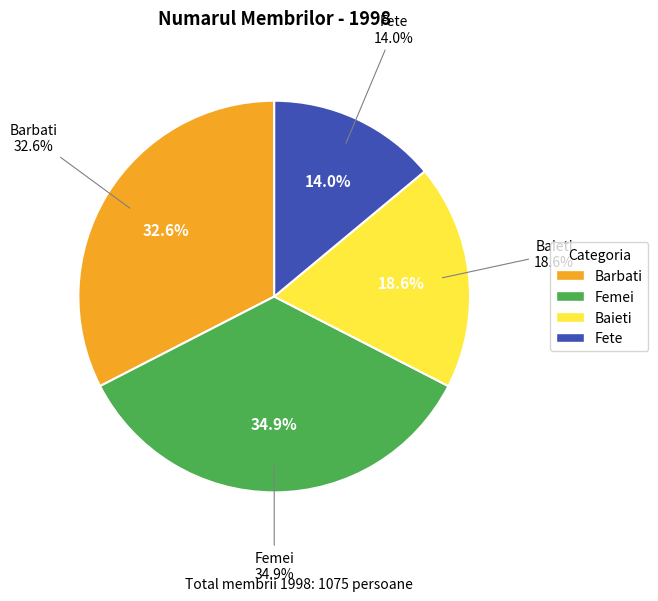

Does any single category account for the majority?

No